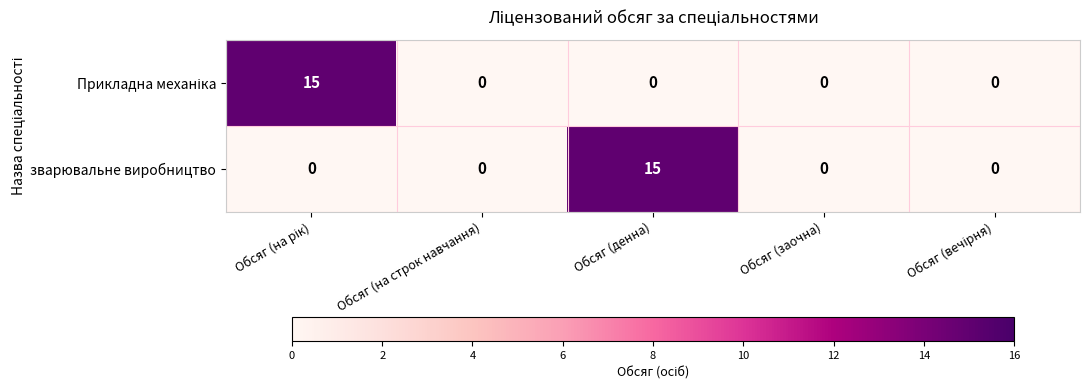

What is the highest value of the зварювальне виробництво series?

15